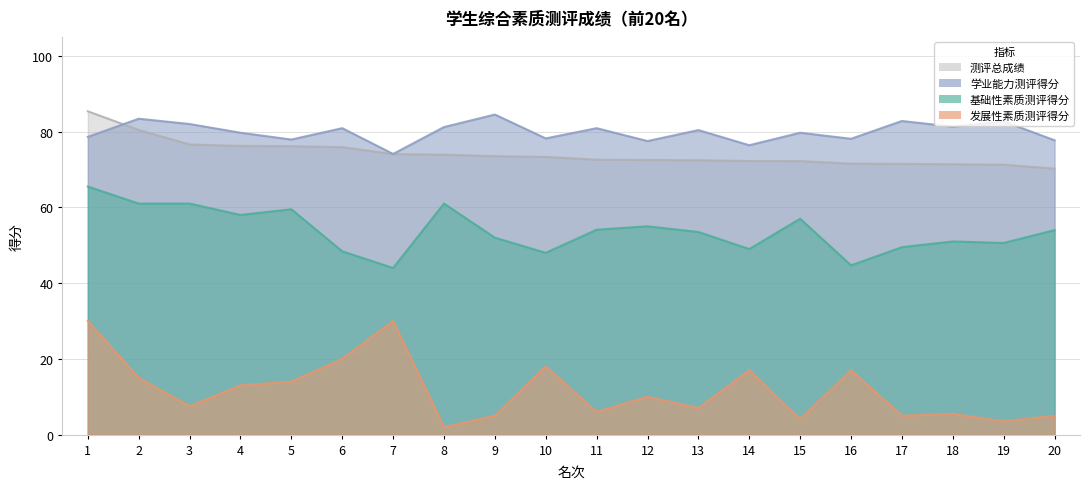

What value does the 发展性素质测评得分 series have at 19?

3.5